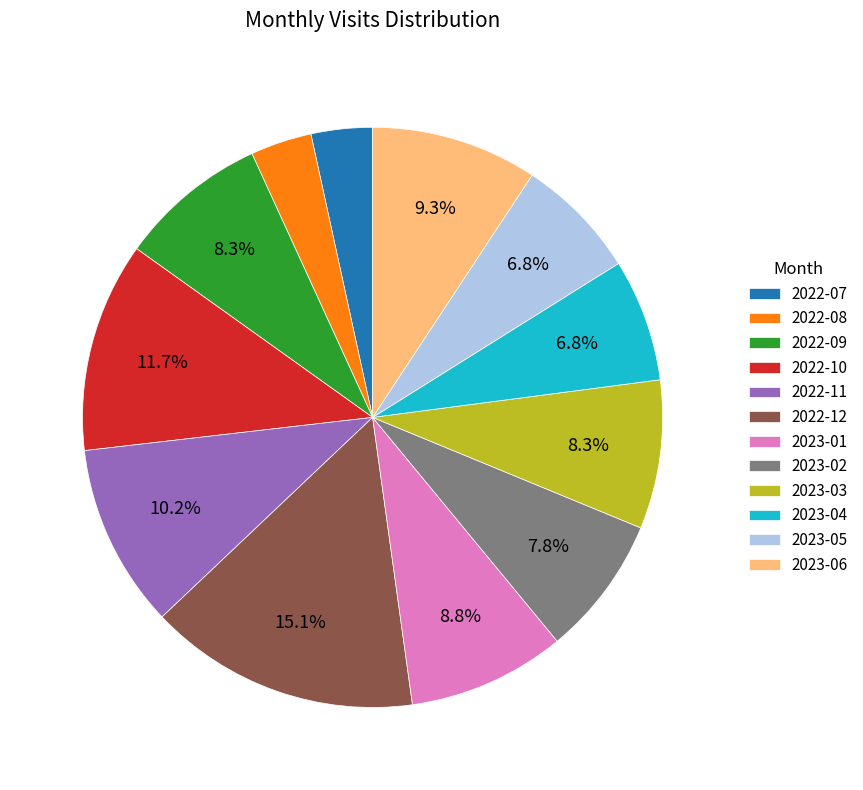

To the nearest percent, what percentage of the pie is 2023-06?

9%